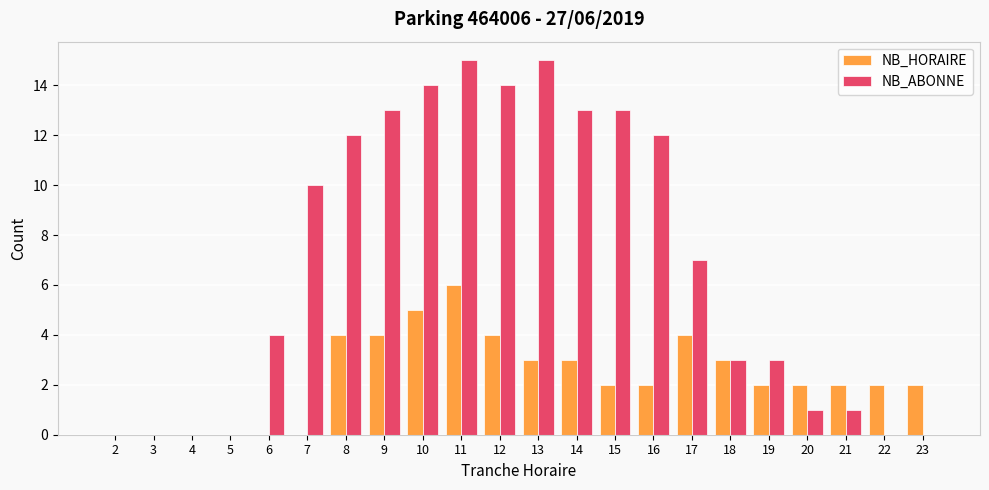

True or false: NB_HORAIRE has a value of 2 at 10.

False